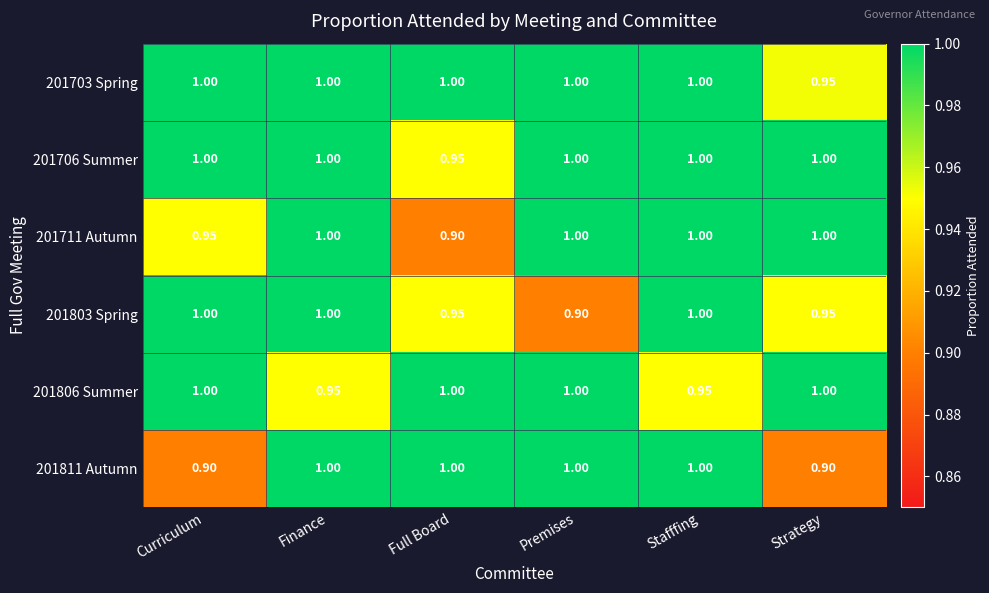

Which series has the largest total across all categories?

201703 Spring